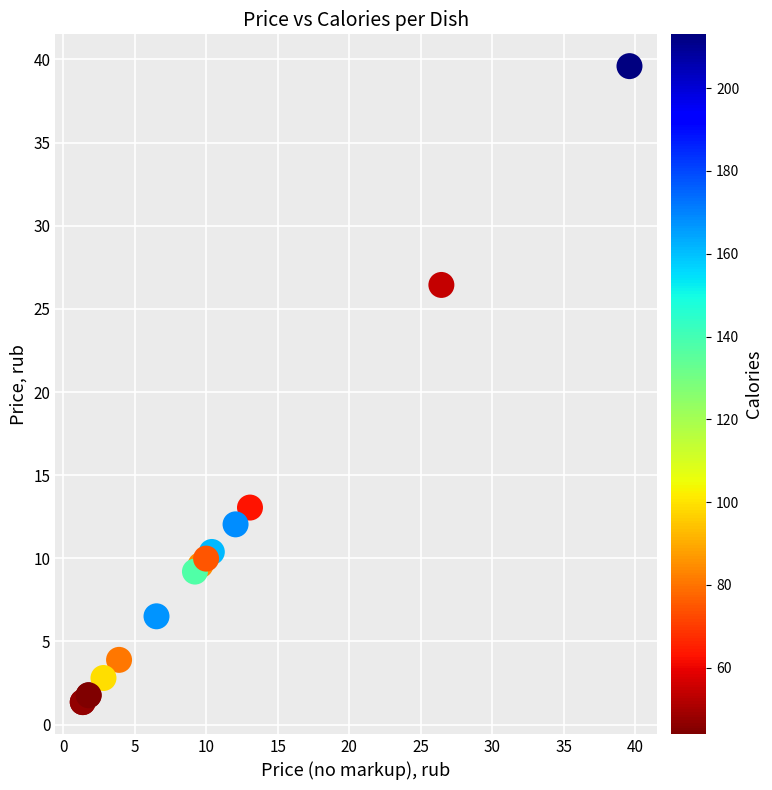

What Y value in the scatter plot is closest to 20?

26.4